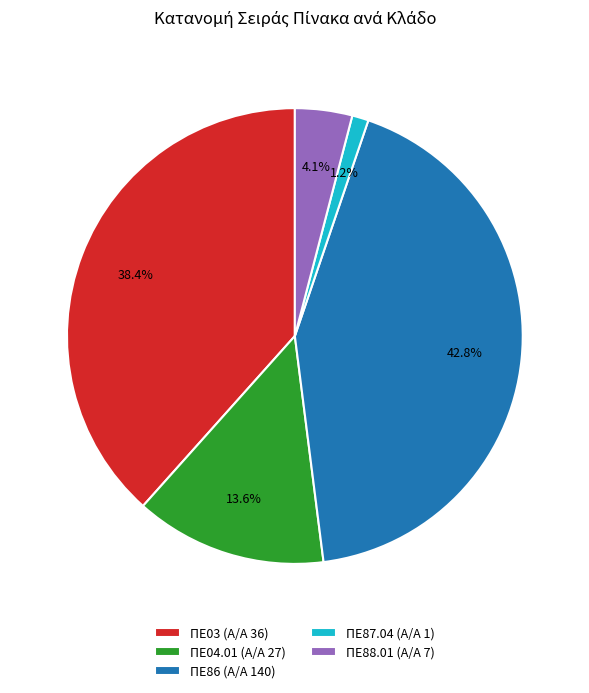

How many slices are in this pie chart?

5